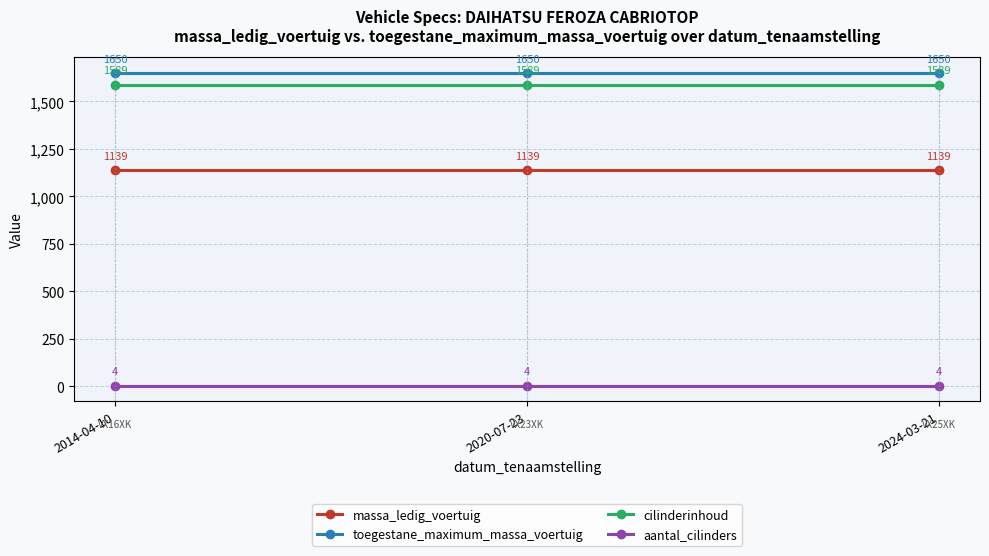

What is the total value across all series at 2020-07-23?

4382